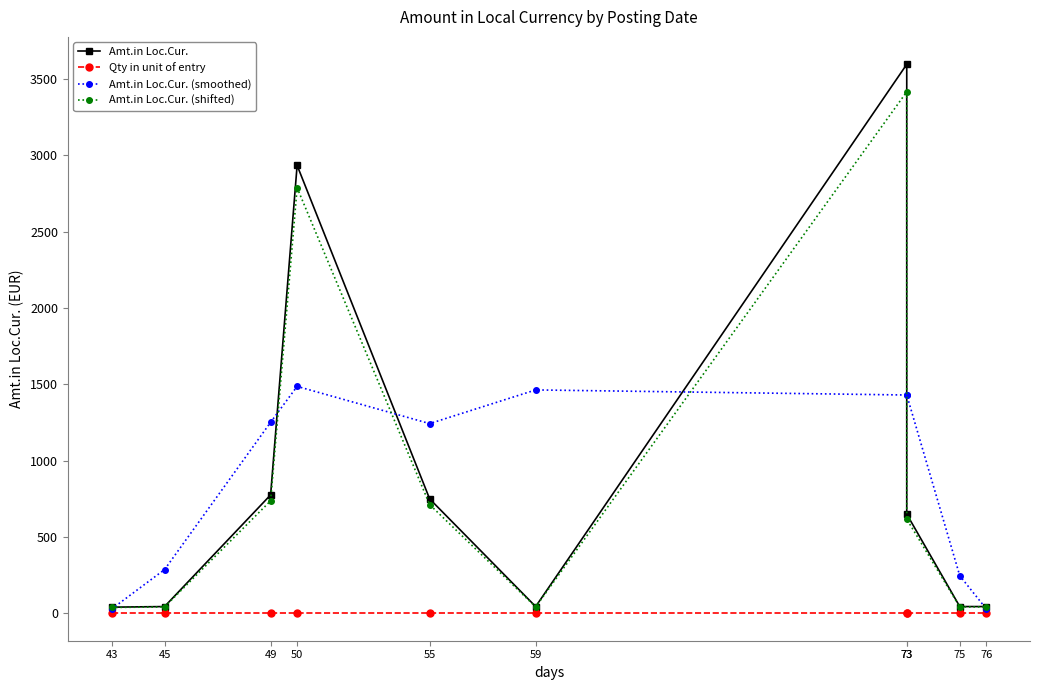

What is the total value across all series at 55?

2706.3